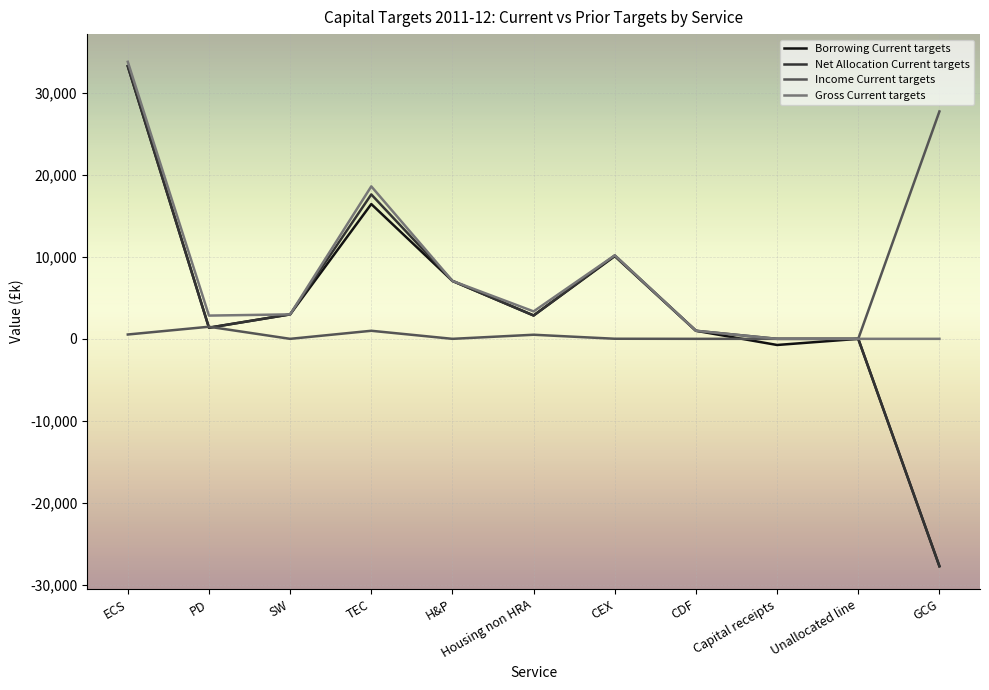

How many lines are shown in the chart?

4